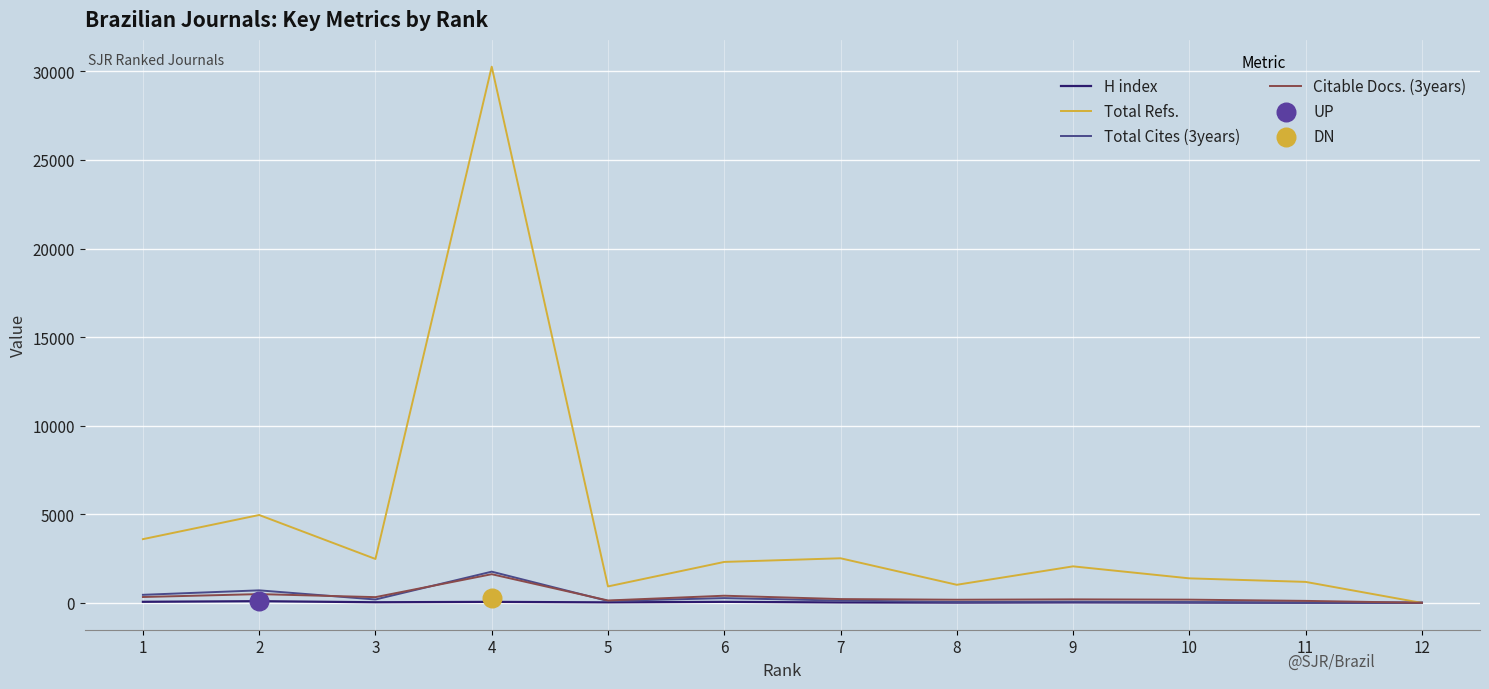

What are all the series names shown in the legend?

H index, Total Refs., Total Cites (3years), Citable Docs. (3years)